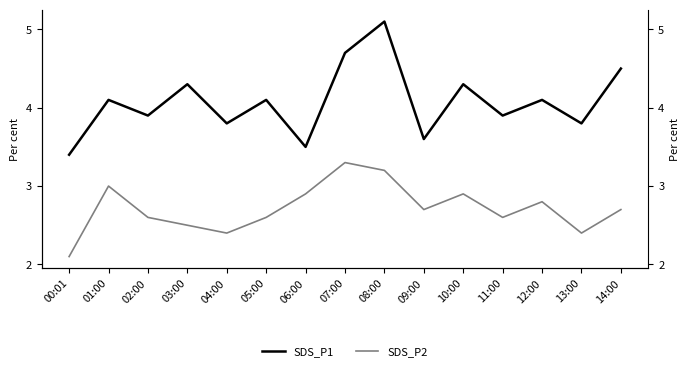

Where is the first local maximum for SDS_P1?

01:00